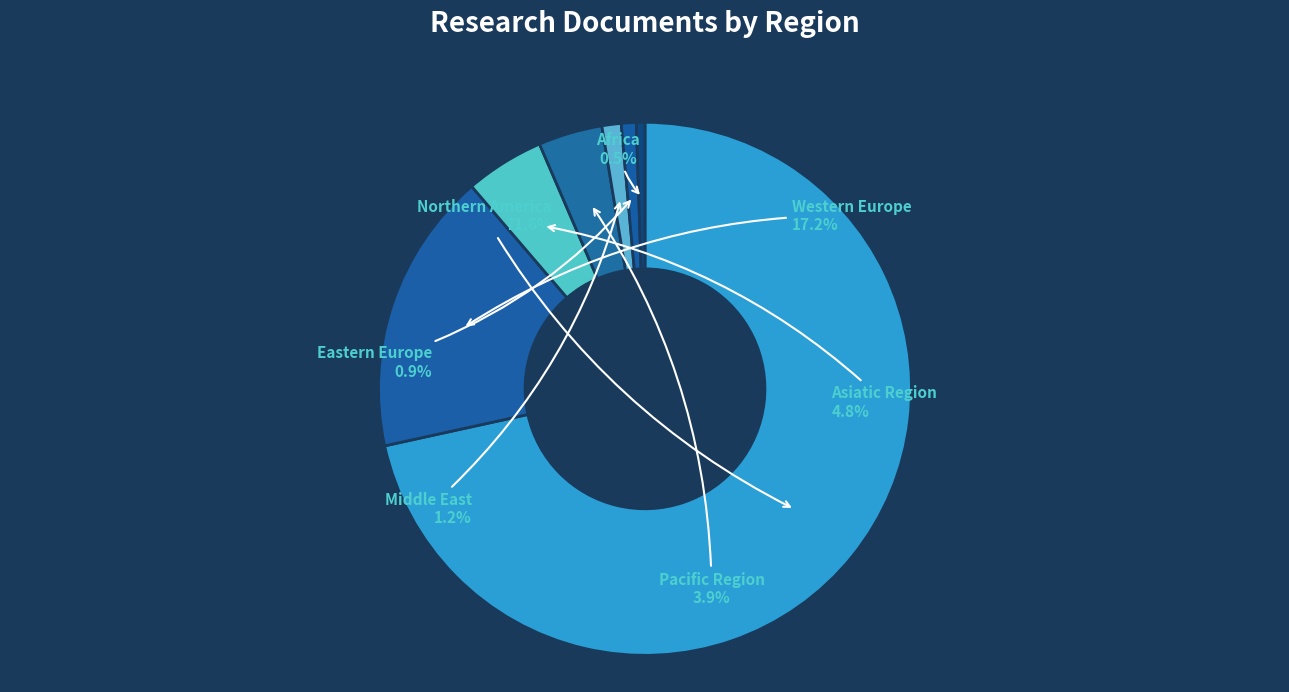

To the nearest percent, what is the combined percentage of Asiatic Region and Western Europe?

22%